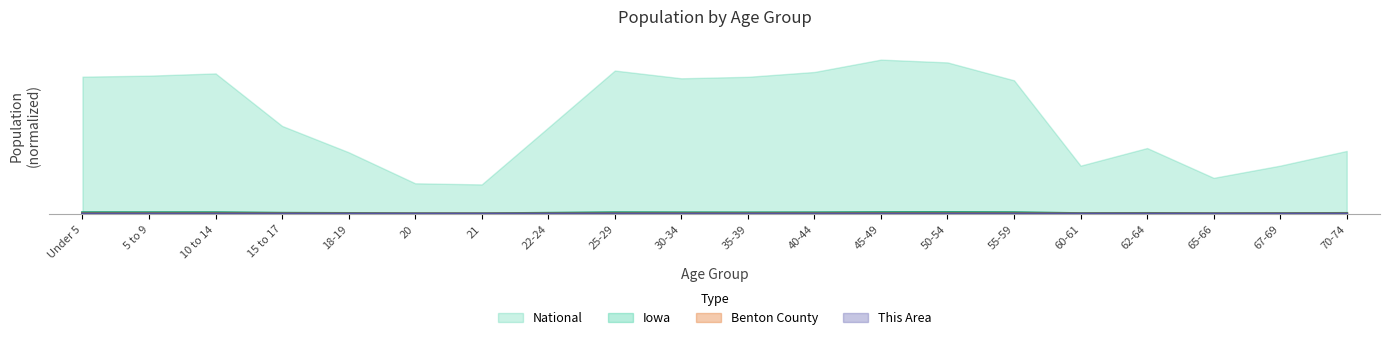

Is the value of This Area at 40-44 greater than the value of Iowa at 35-39?

No